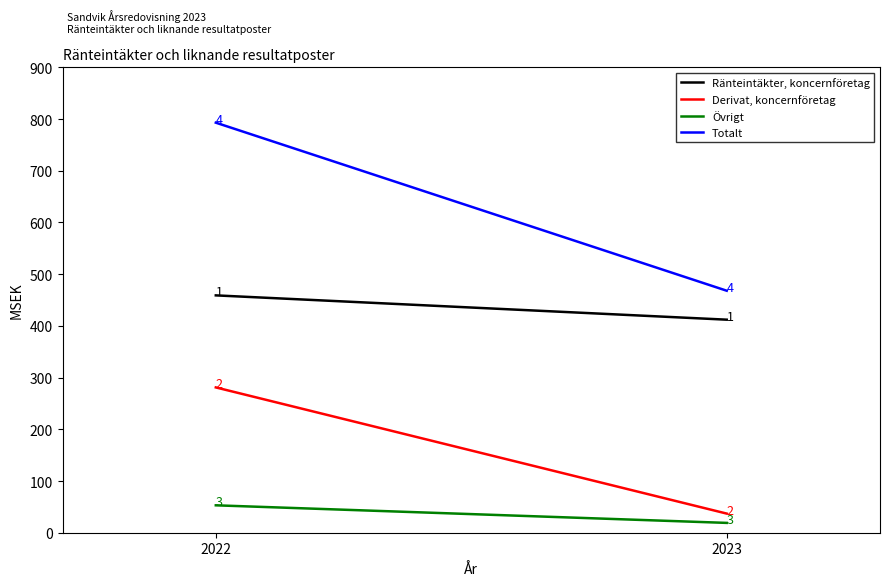

Rank the categories by Övrigt value from highest to lowest.

2022, 2023